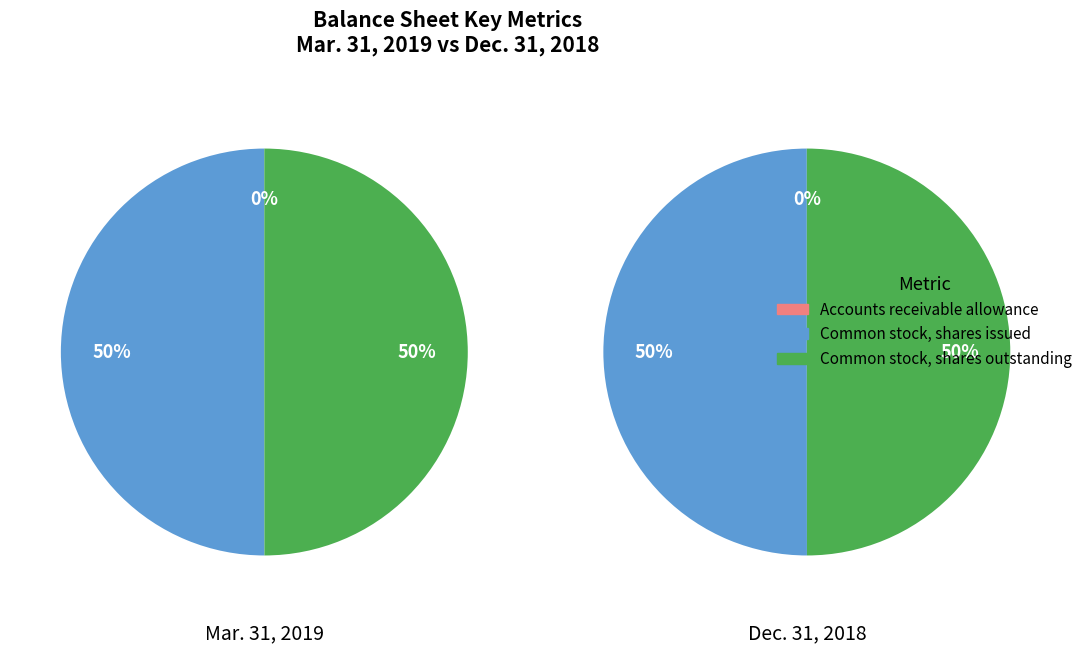

What is the smallest slice in the pie chart?

Accounts receivable allowance